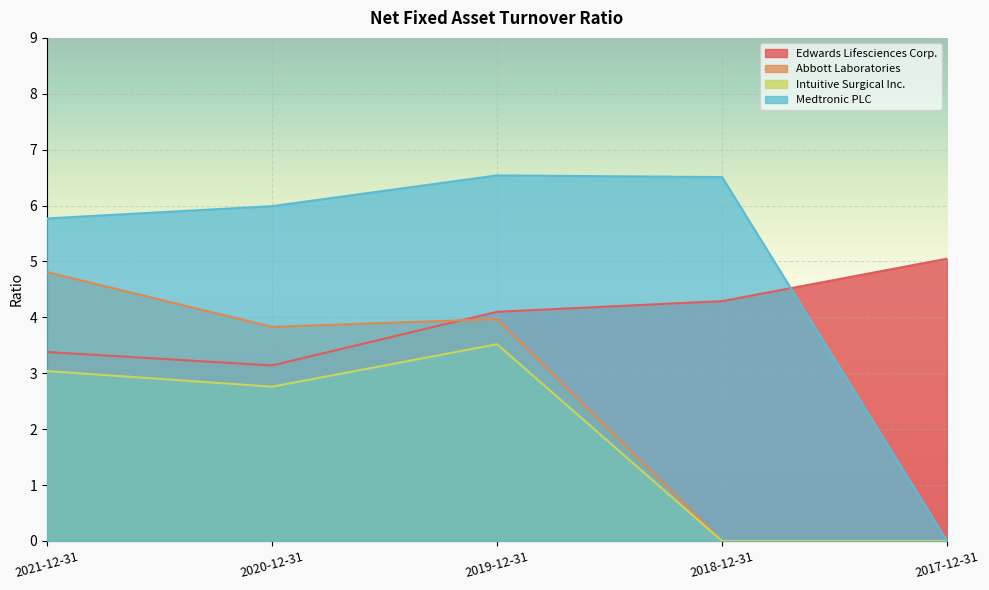

How many data points in Intuitive Surgical Inc. are above 2?

3